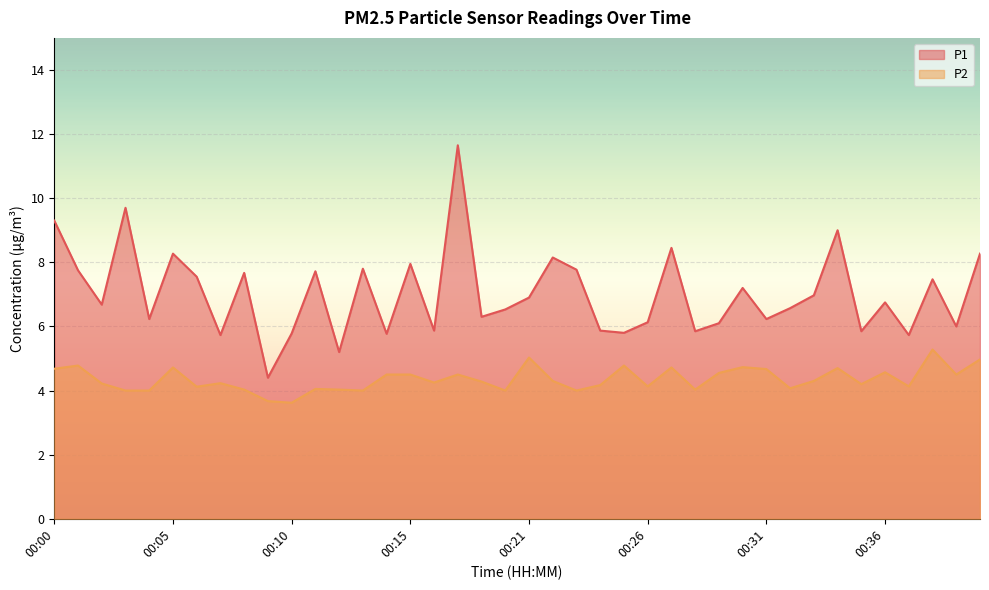

Where is the first local minimum for P2?

00:06